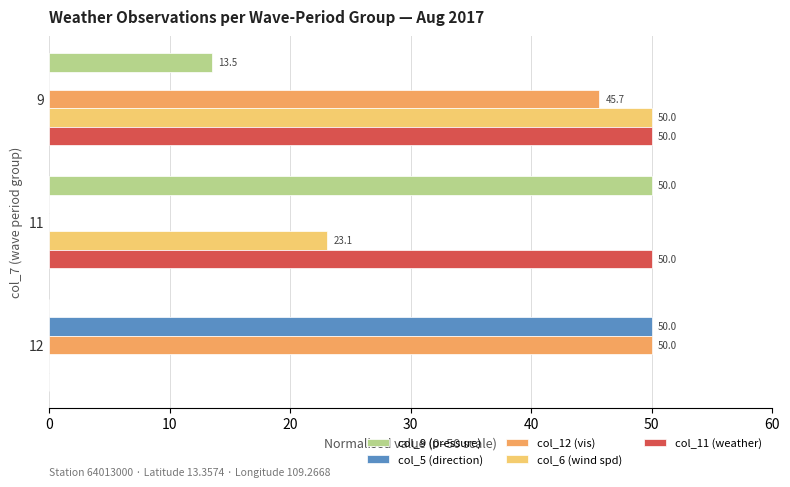

What is the total value across all series at 12?

100.0